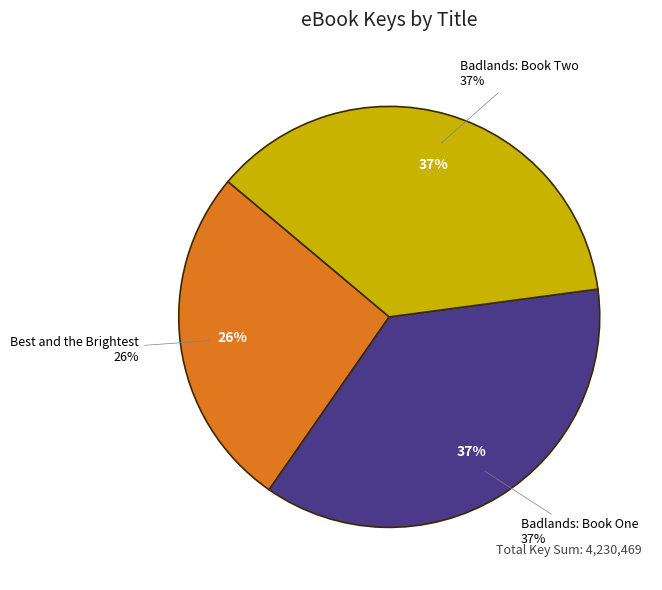

To the nearest percent, what is the average slice percentage?

33%